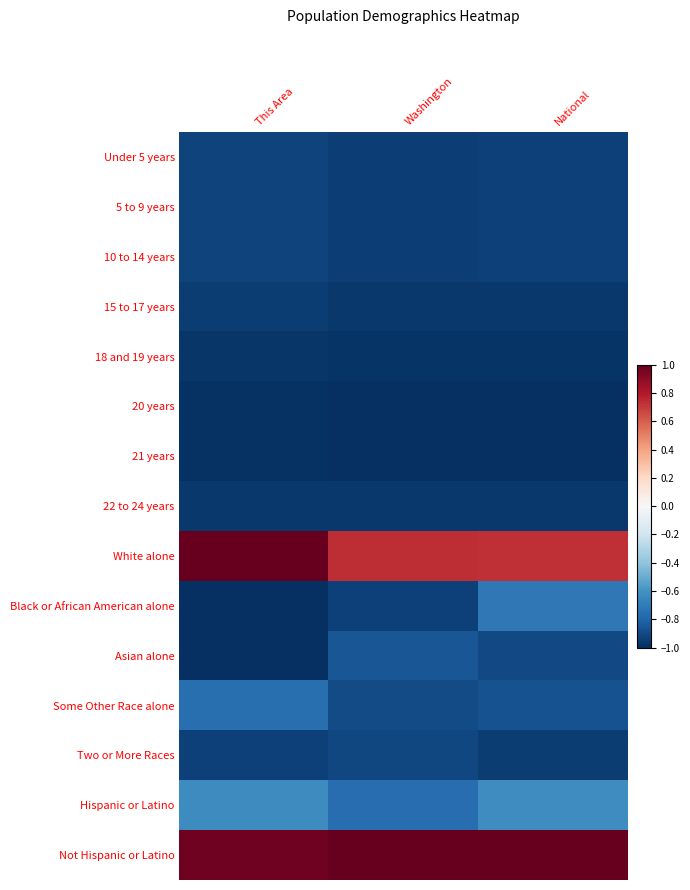

At which category is the sum across all series the highest?

This Area